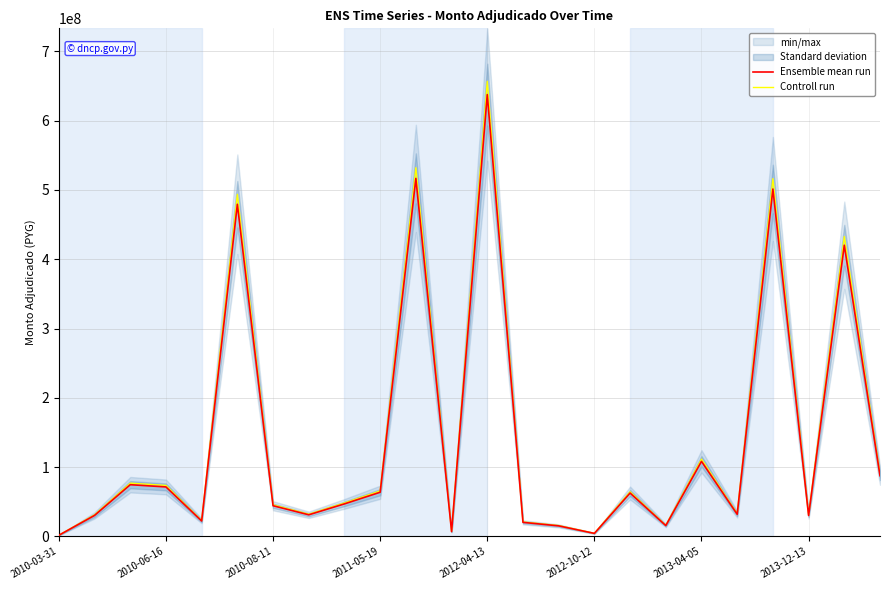

What is the smallest value displayed?

1500000.0